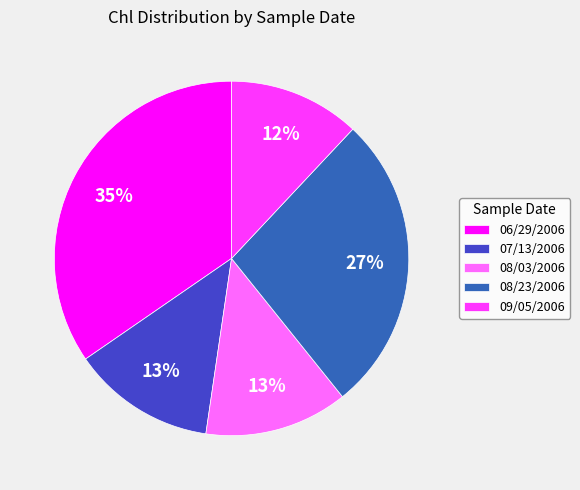

What is the ratio of the value at 08/03/2006 to the value at 06/29/2006?

0.4